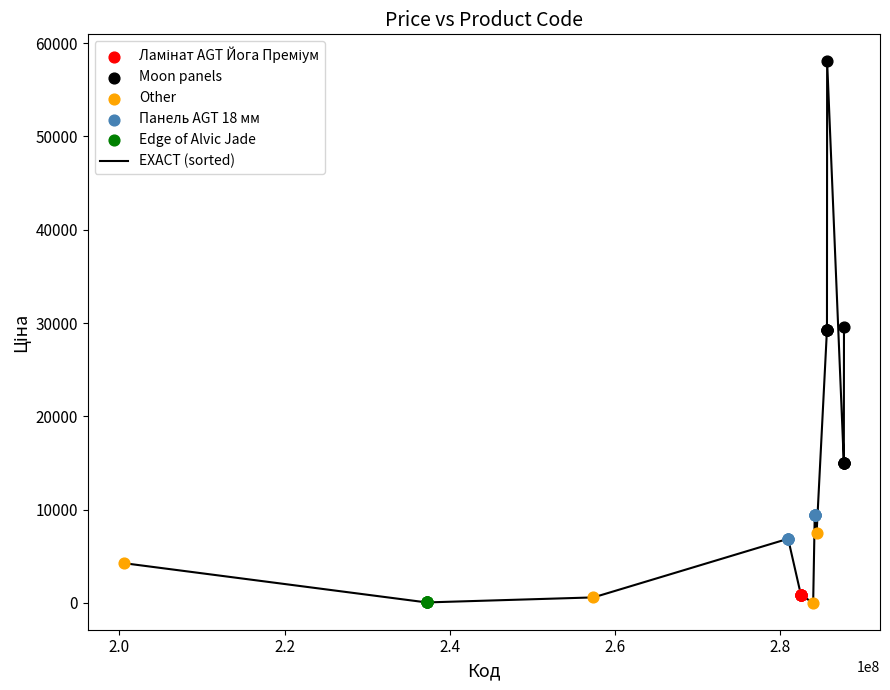

What is the maximum value shown in the chart?

58037.0